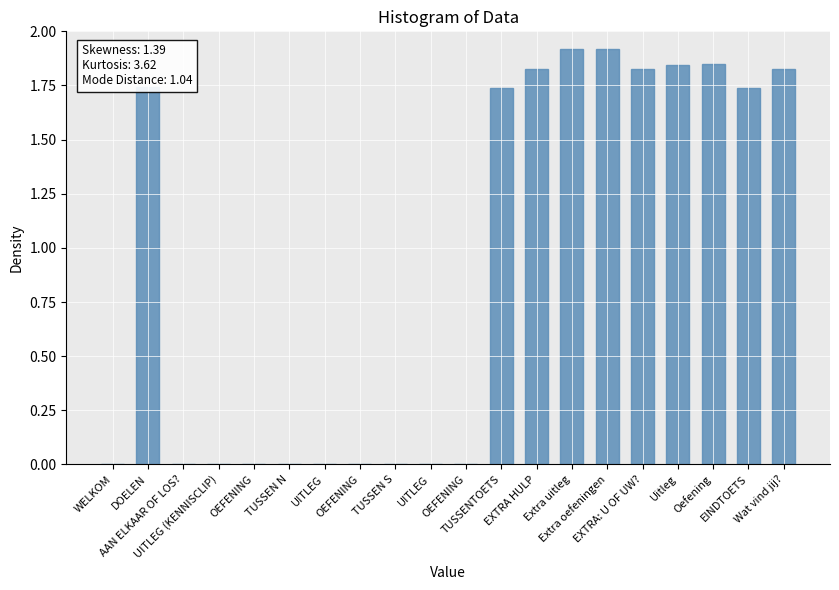

Reading left to right, transcribe all the data shown in this chart.

WELKOM=0.0	DOELEN=1.7	AAN ELKAAR OF LOS?=0.0	UITLEG (KENNISCLIP)=0.0	OEFENING=0.0	TUSSEN N=0.0	UITLEG=0.0	OEFENING=0.0	TUSSEN S=0.0	UITLEG=0.0	OEFENING=0.0	TUSSENTOETS=1.7	EXTRA HULP=1.8	Extra uitleg=1.9	Extra oefeningen=1.9	EXTRA: U OF UW?=1.8	Uitleg=1.8	Oefening=1.8	EINDTOETS=1.7	Wat vind jij?=1.8